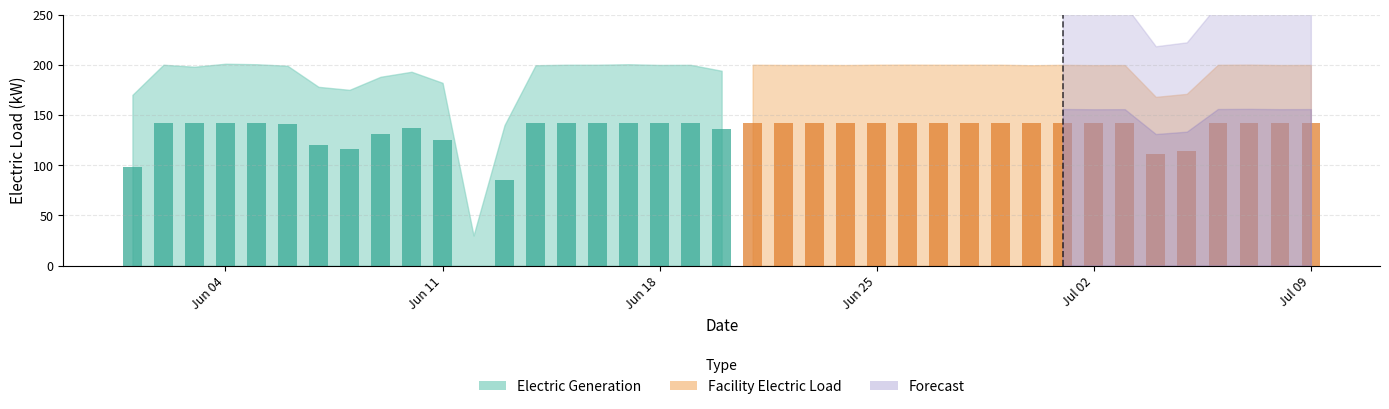

What value does the Electric Generation series have at 2017-06-04?

142.2